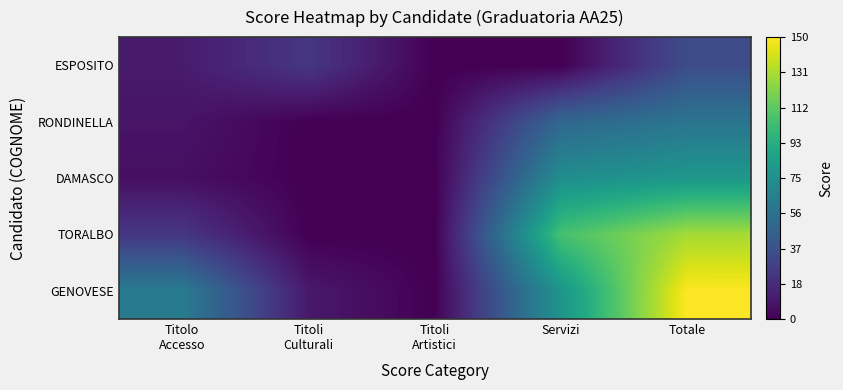

Rank the series at Servizi from lowest to highest value.

ESPOSITO, RONDINELLA, DAMASCO, GENOVESE, TORALBO